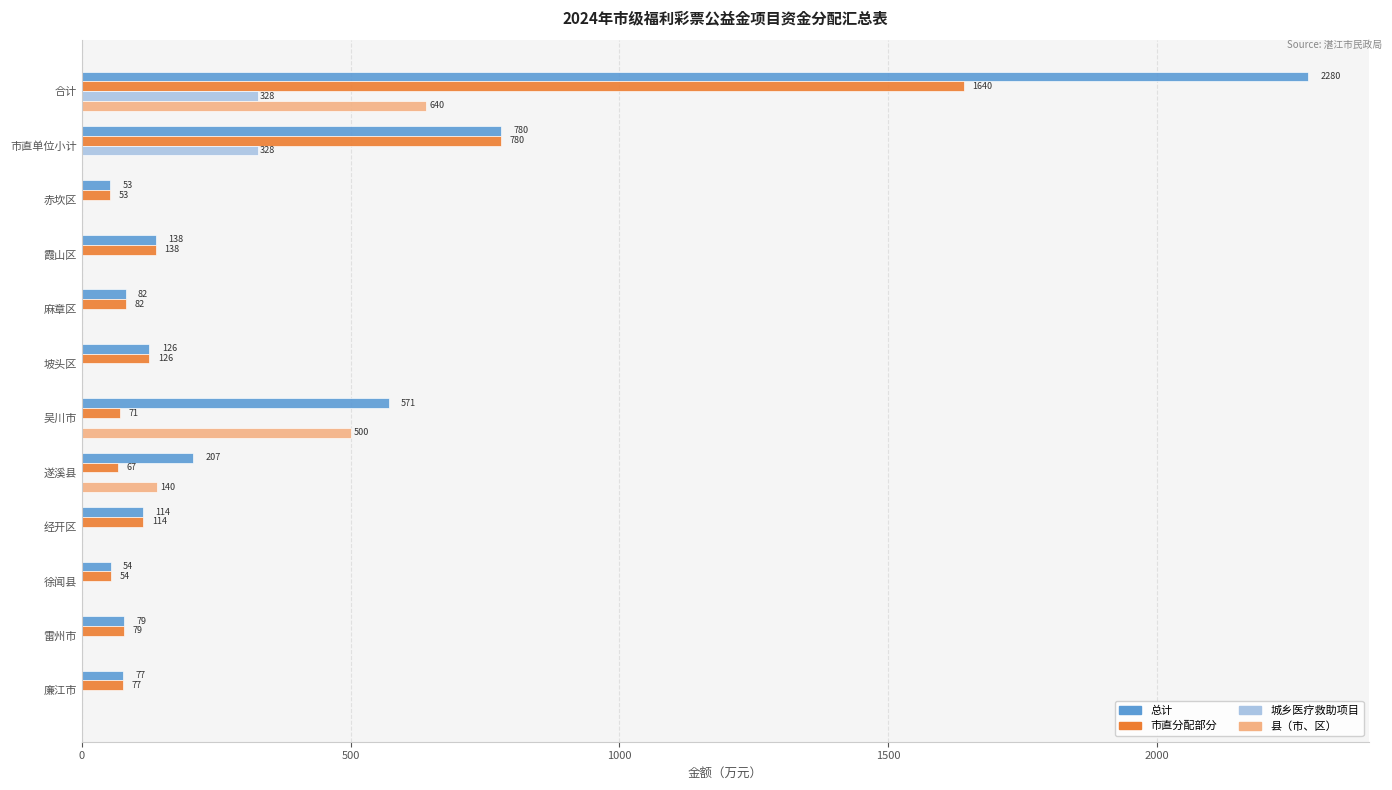

What are all the series names shown in the legend?

总计, 市直分配部分, 城乡医疗救助项目, 县（市、区）